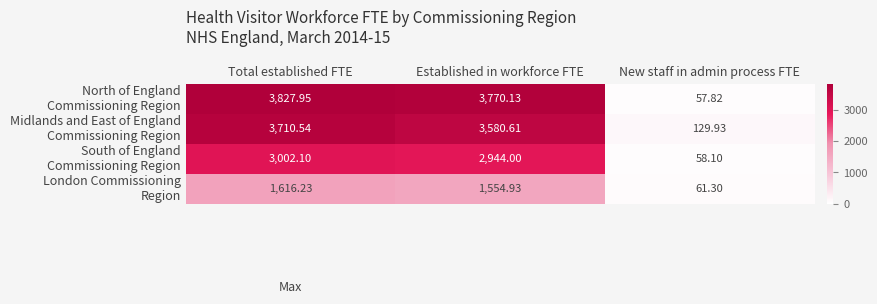

At which category is the sum across all series the highest?

Total established FTE